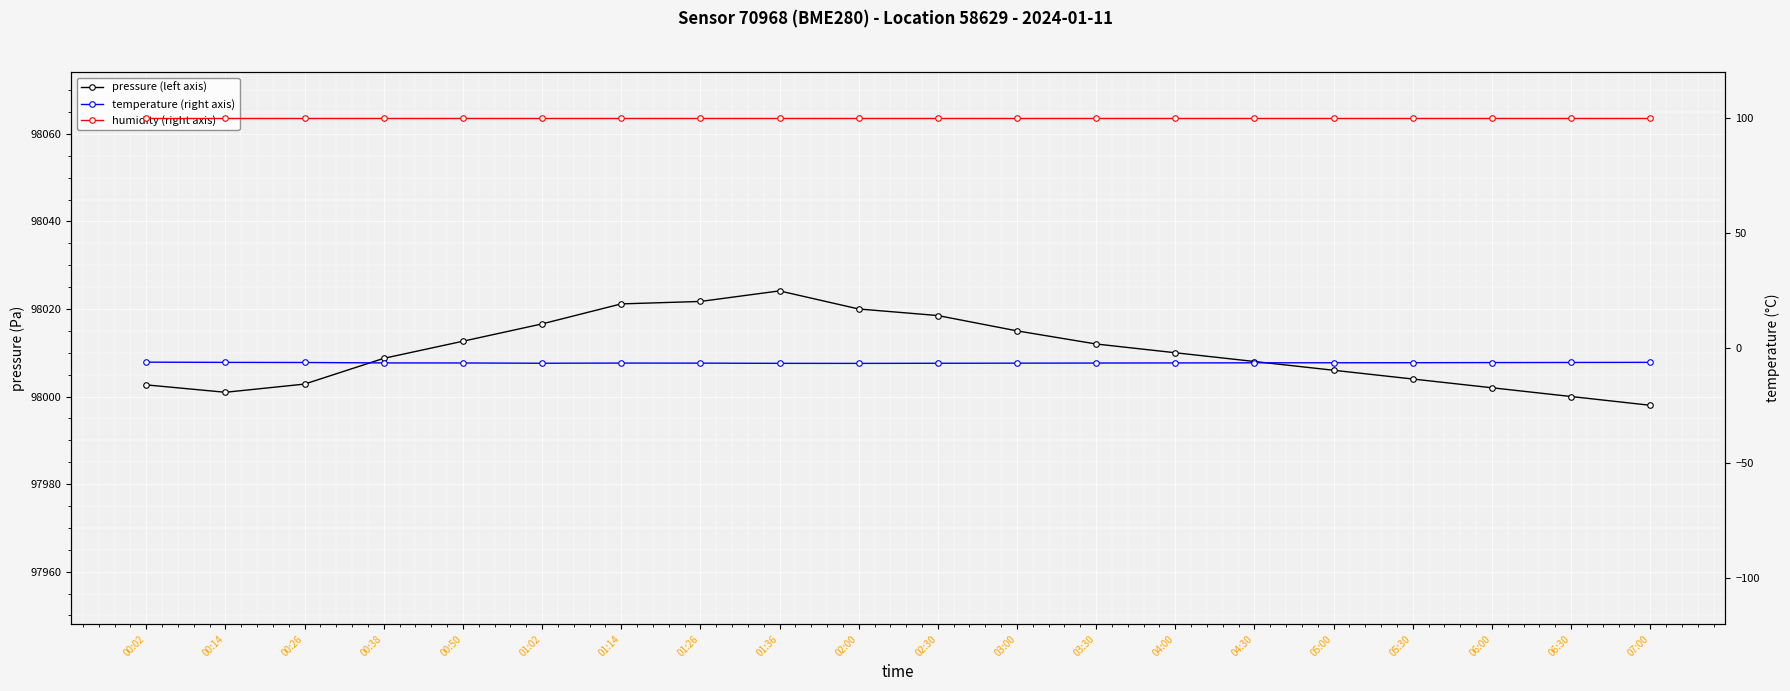

How many data points does each series have?

20